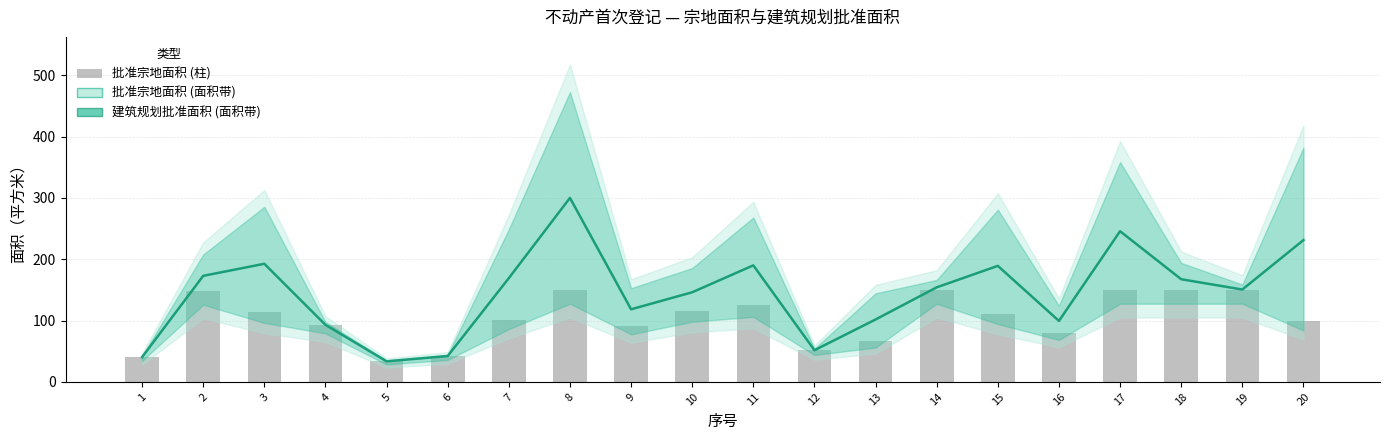

Which series has the widest spread of values?

建筑规划批准面积(平方米)